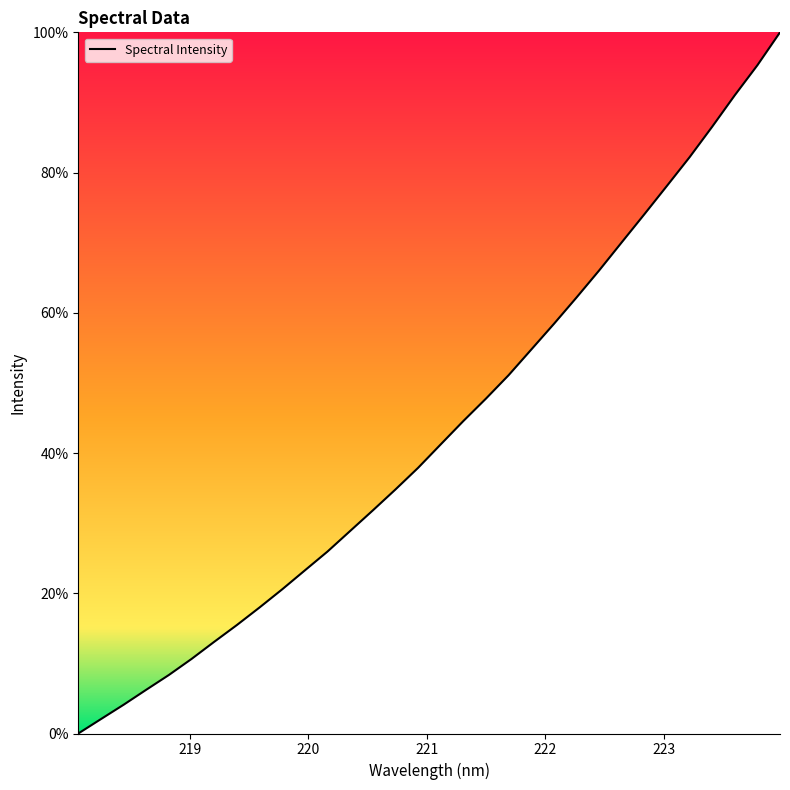

True or false: the data has more than 0 interior local peaks.

False